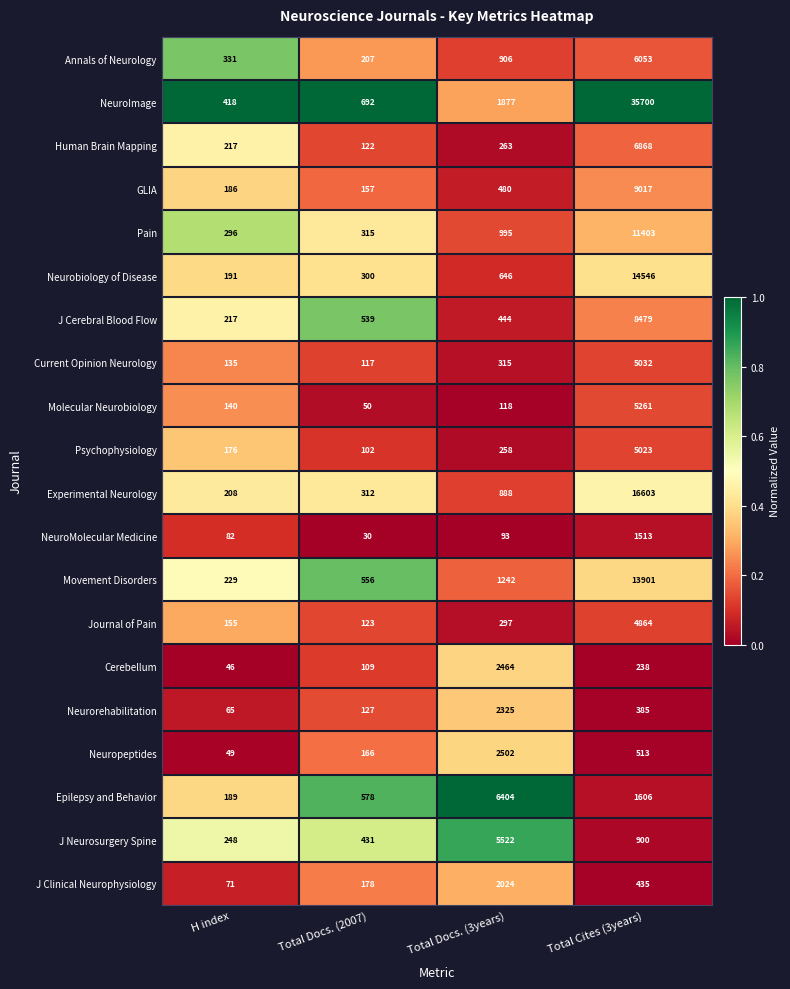

What value does the Psychophysiology series have at Total Docs. (2007)?

102